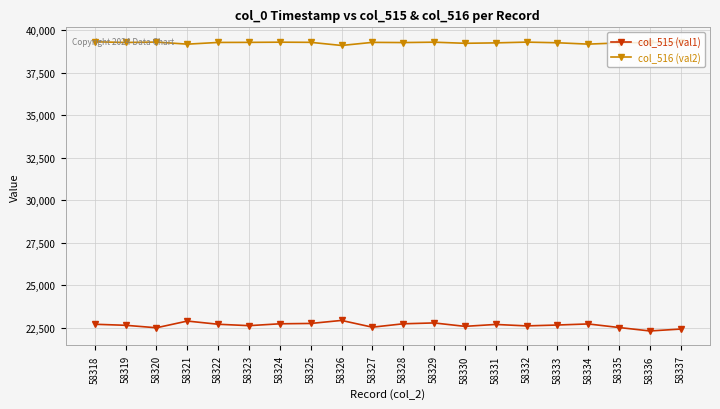

What is the difference between the highest and lowest values at 58330?

16622